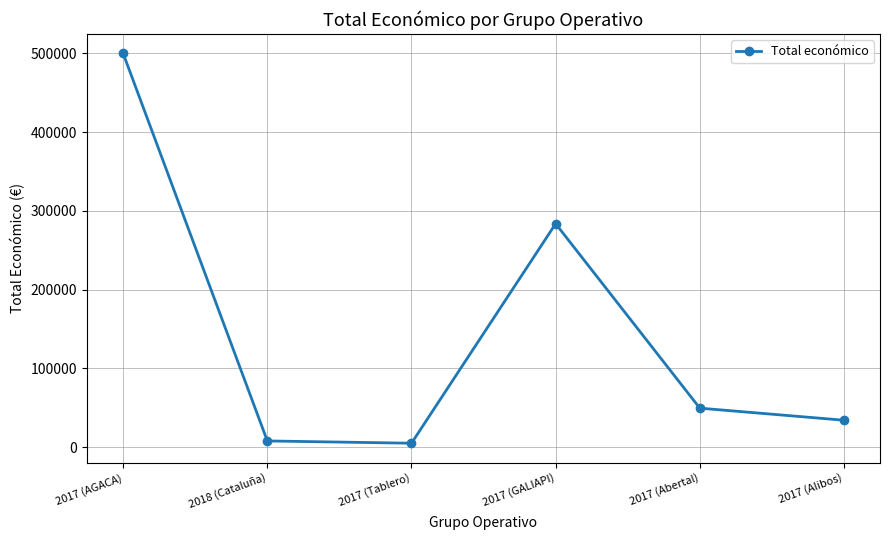

What is the maximum value shown in the chart?

499893